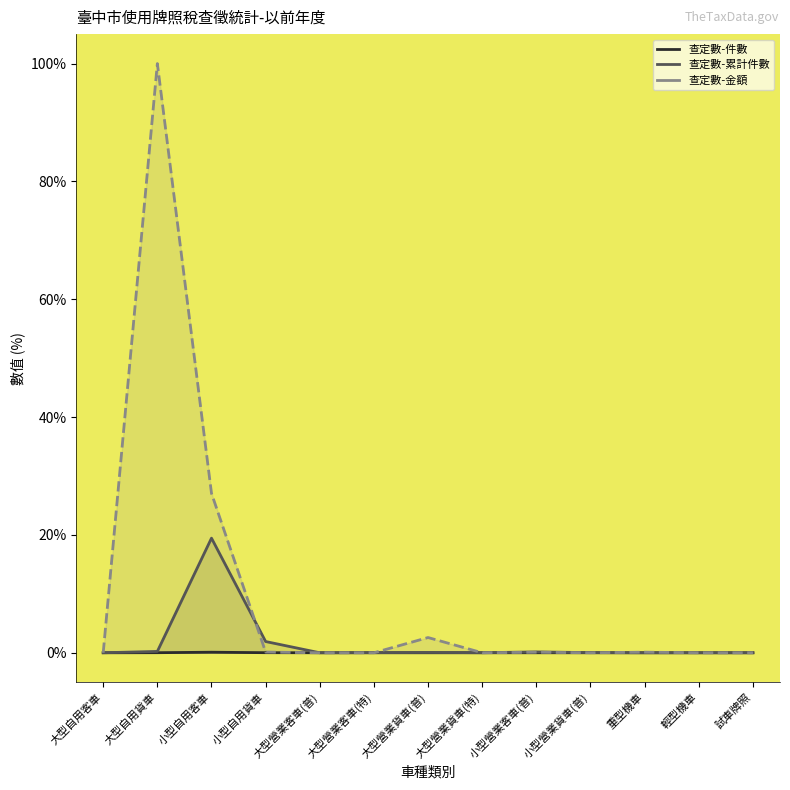

Rank the categories by 查定數-累計件數 value from lowest to highest.

大型營業客車(普), 重型機車, 輕型機車, 試車牌照, 大型自用客車, 大型營業貨車(特), 大型營業客車(特), 小型營業貨車(普), 大型營業貨車(普), 小型營業客車(普), 大型自用貨車, 小型自用貨車, 小型自用客車